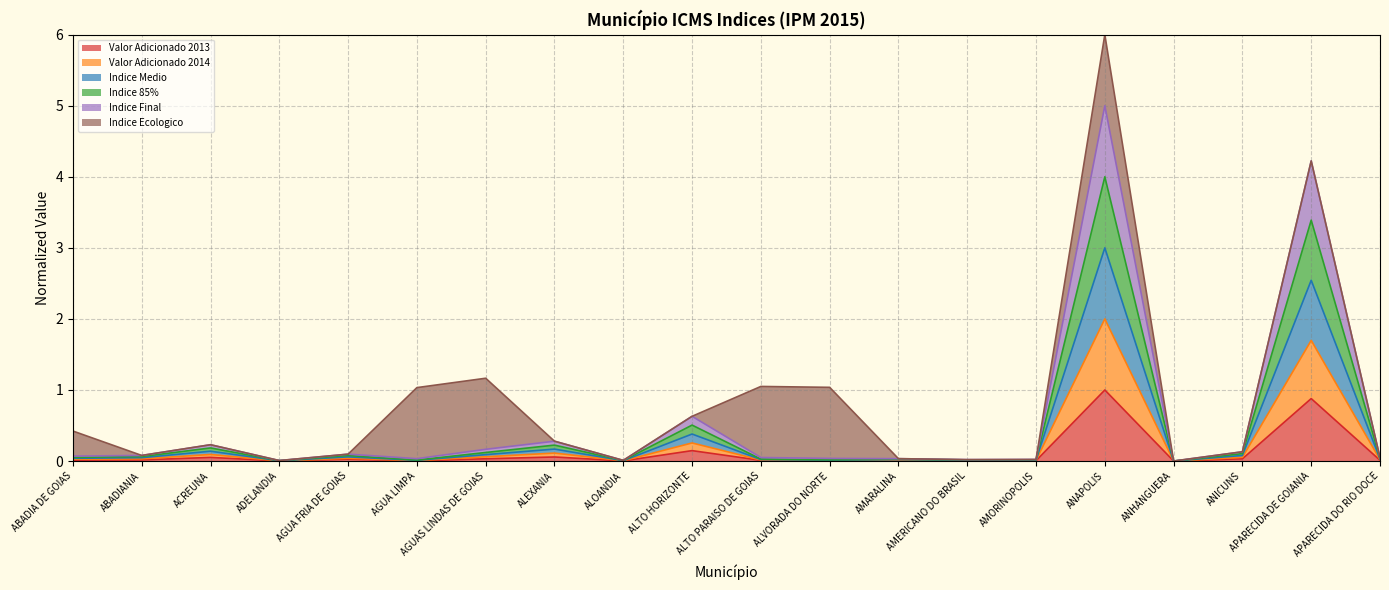

At how many categories does at least one series exceed 3?

2